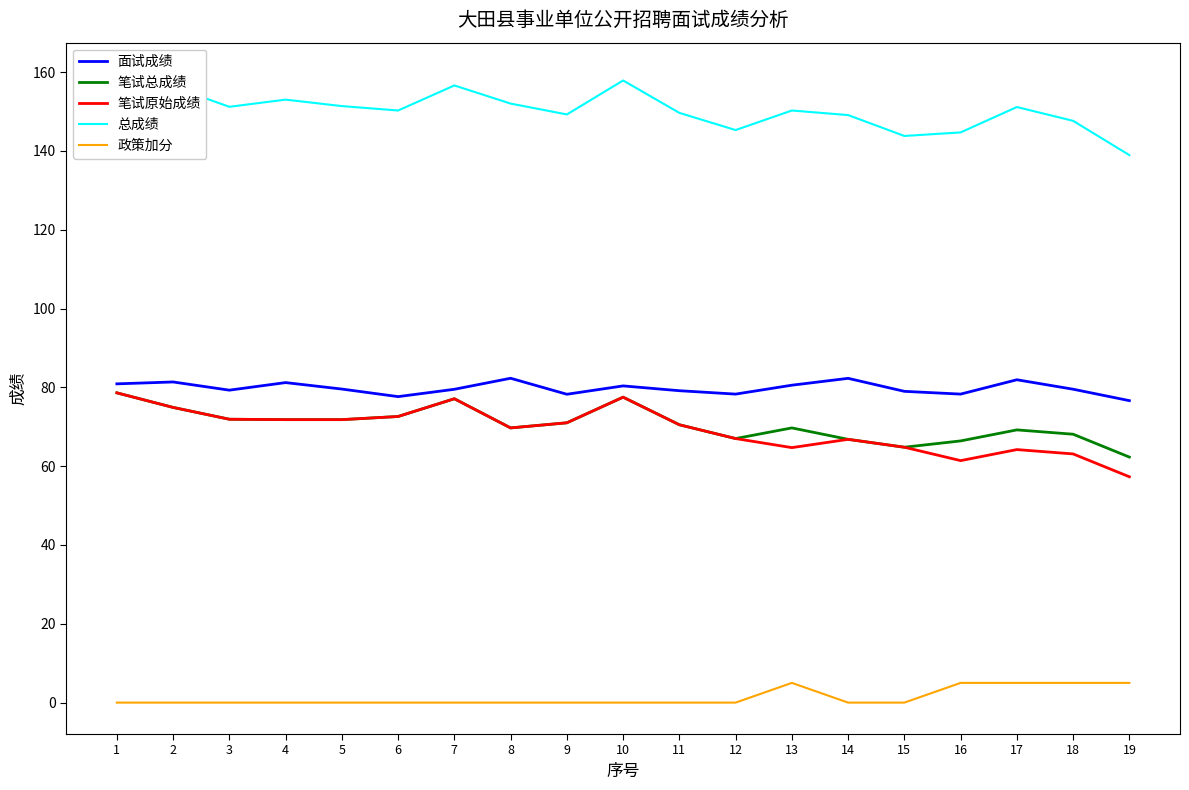

At 15, list the series in order from smallest to largest.

政策加分, 笔试总成绩, 笔试原始成绩, 面试成绩, 总成绩